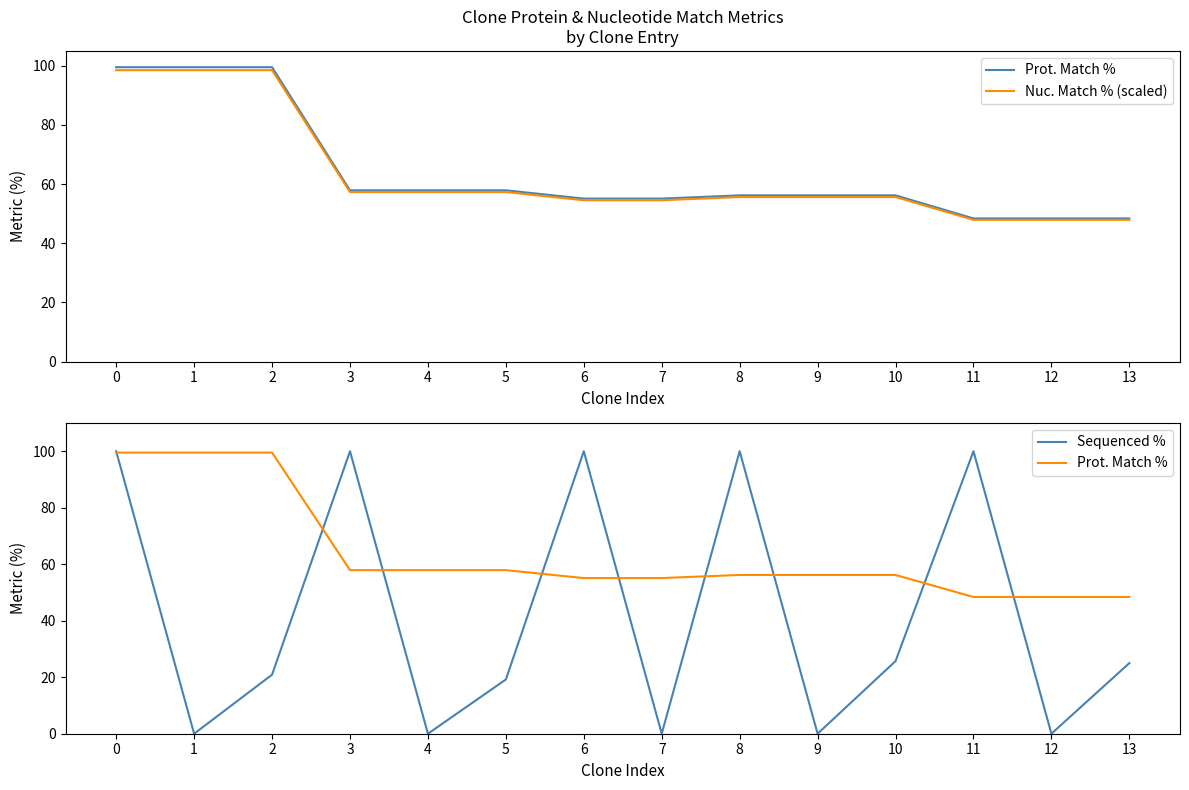

Is this an area chart (filled region under the line)?

No